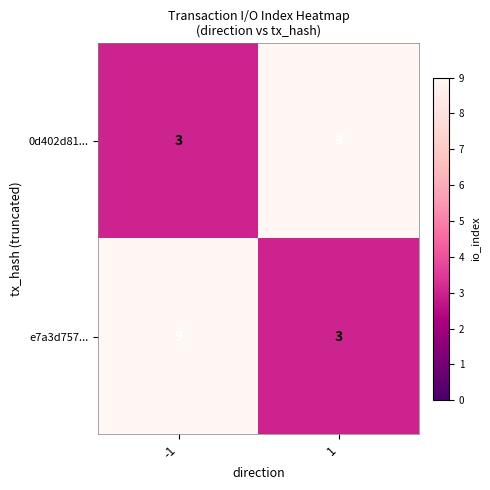

What is the total value across all series at -1?

12